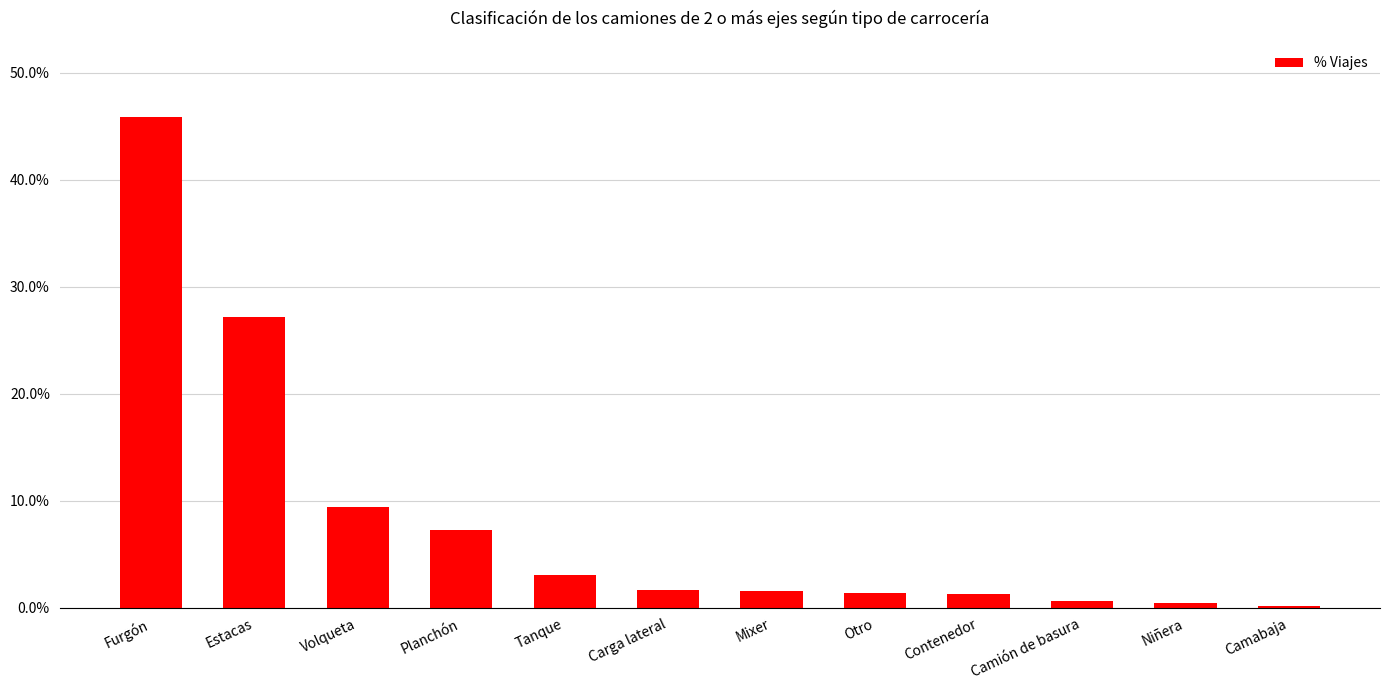

Are the bars horizontal?

No